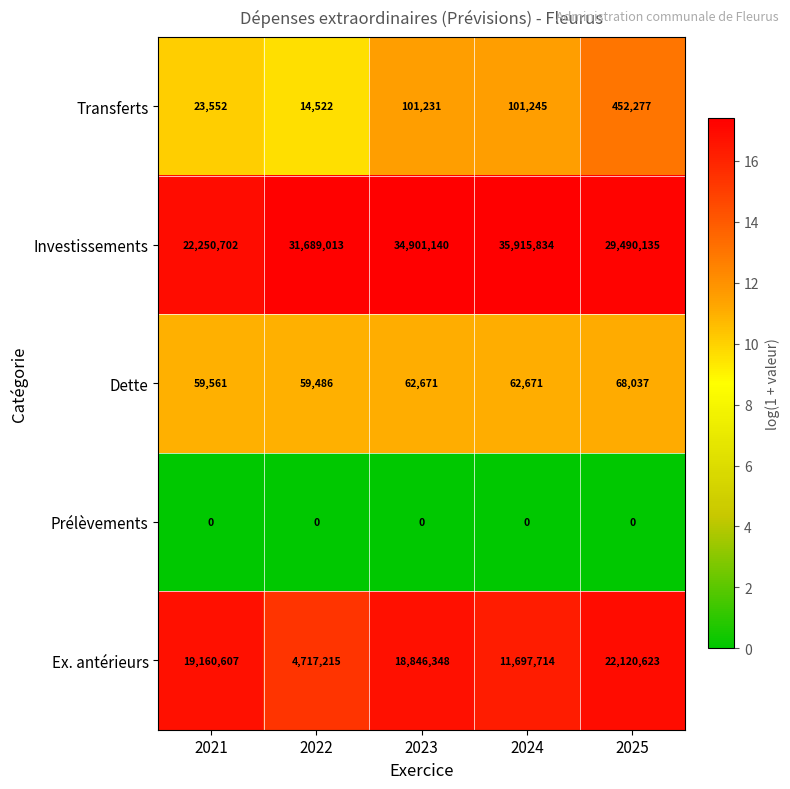

At which category does the chart reach its peak across all series?

2024